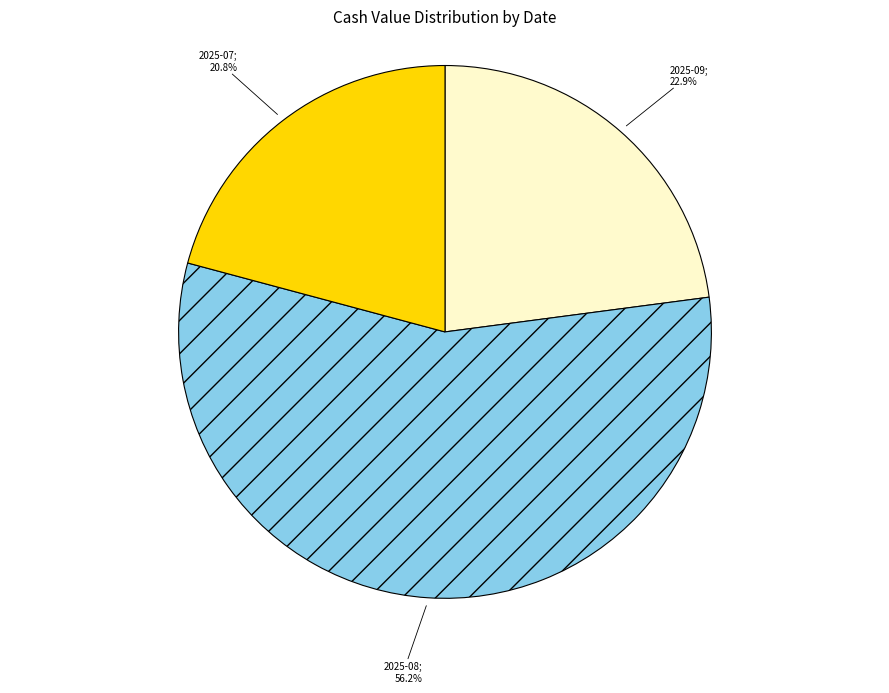

Is there a majority slice in this chart?

Yes